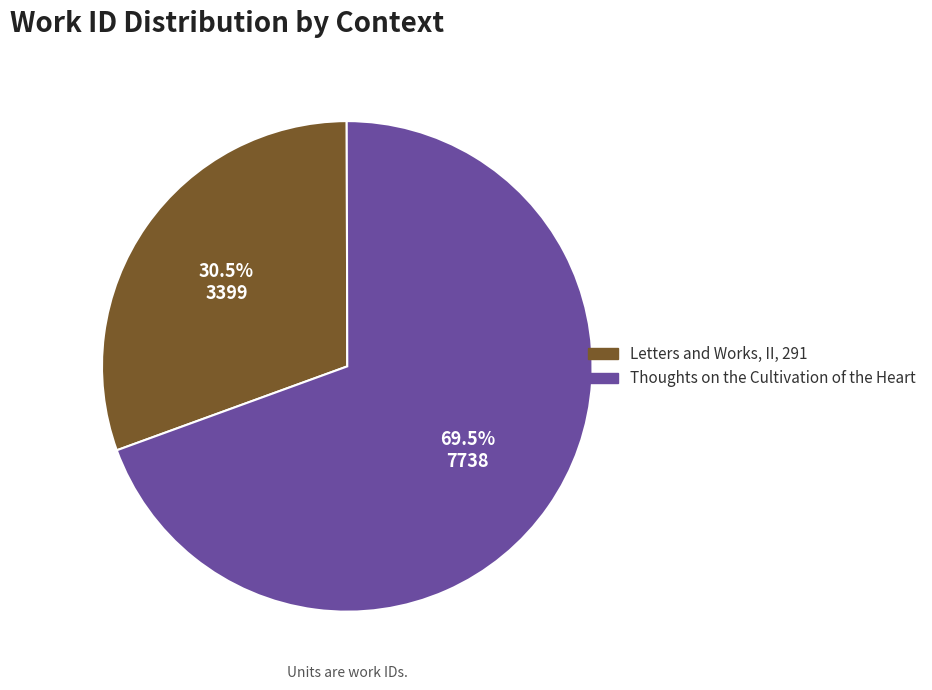

Rank the categories by value from lowest to highest.

Letters and Works, II, 291, Thoughts on the Cultivation of the Heart